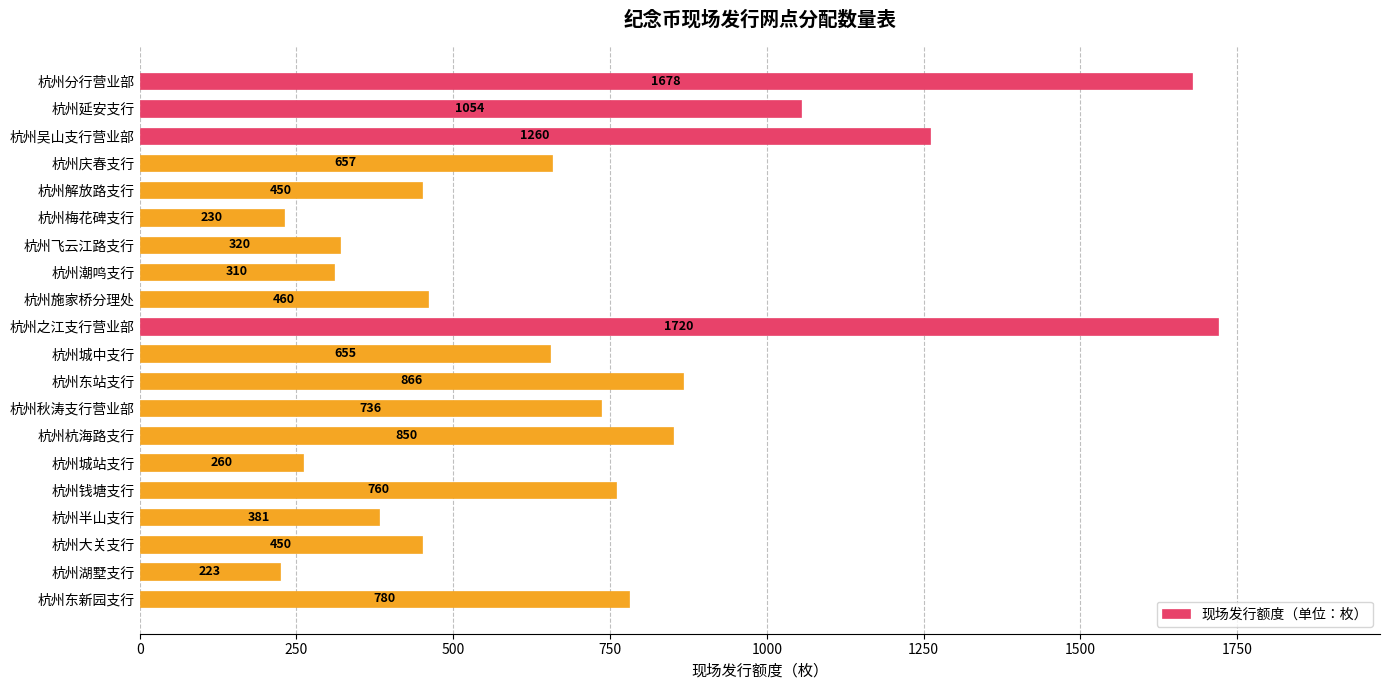

What position from the top is 杭州东站支行?

12